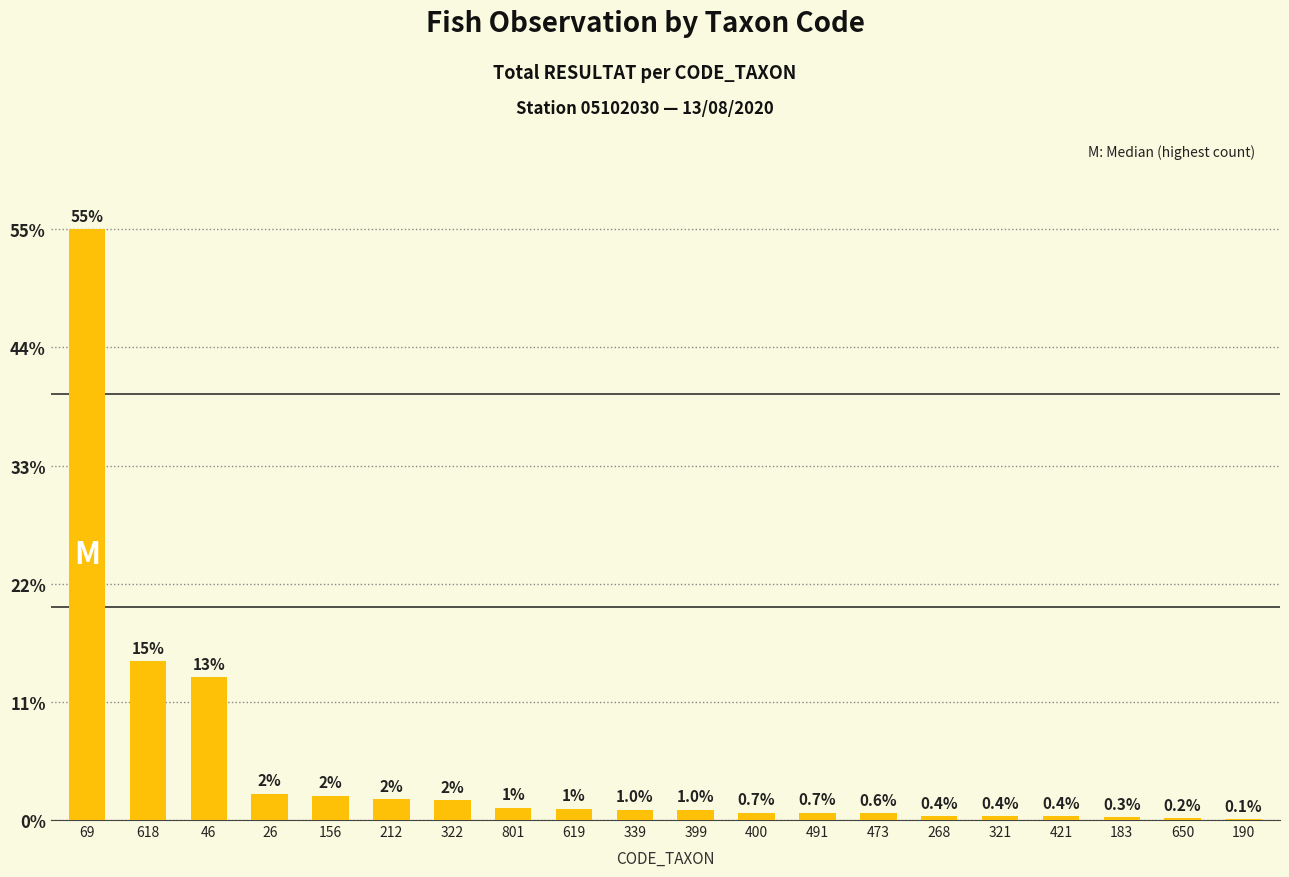

What is the ratio of the value at 491 to the value at 421?

2.0